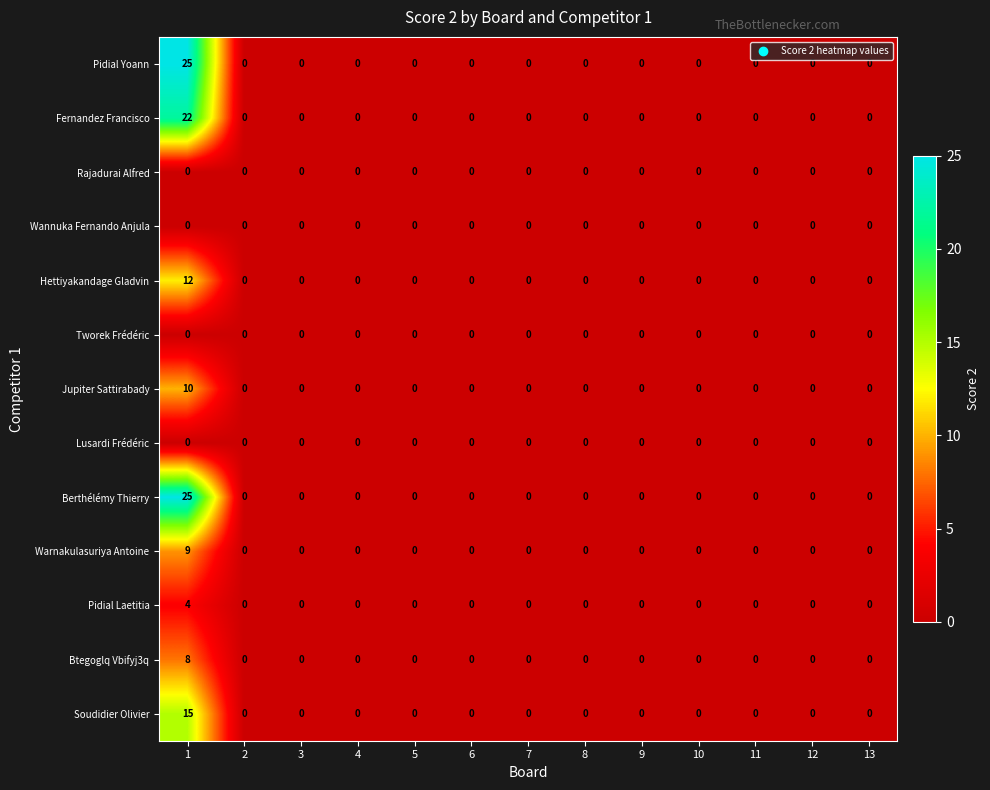

What is the difference between the maximum and minimum values in the Warnakulasuriya Antoine series?

9